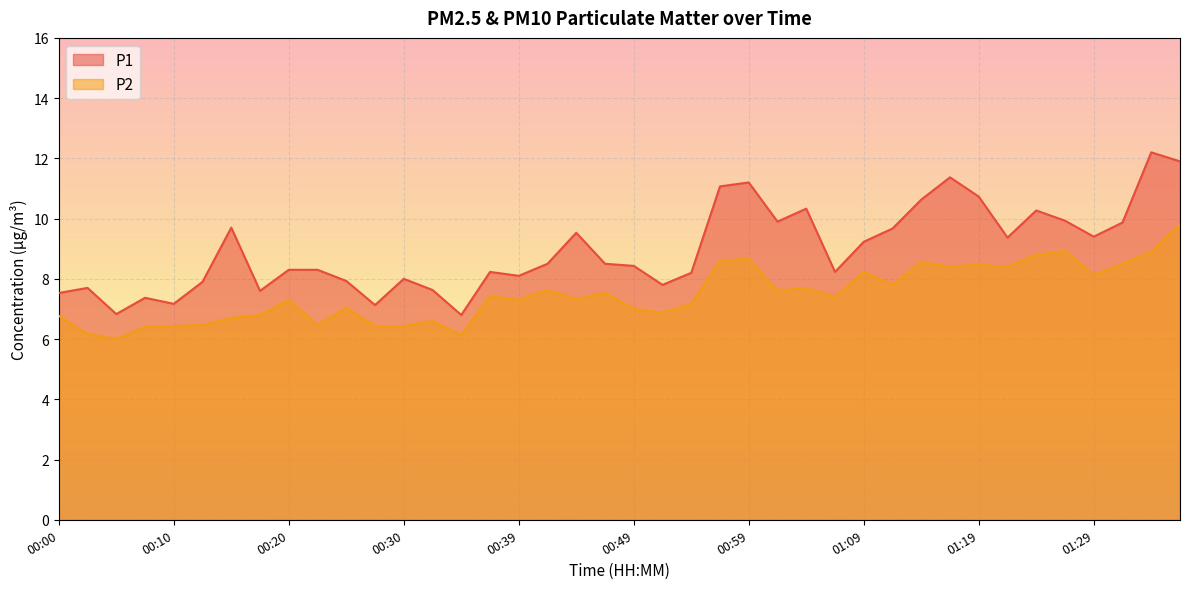

In P2, how many points are lower than both neighbors (excluding endpoints)?

12